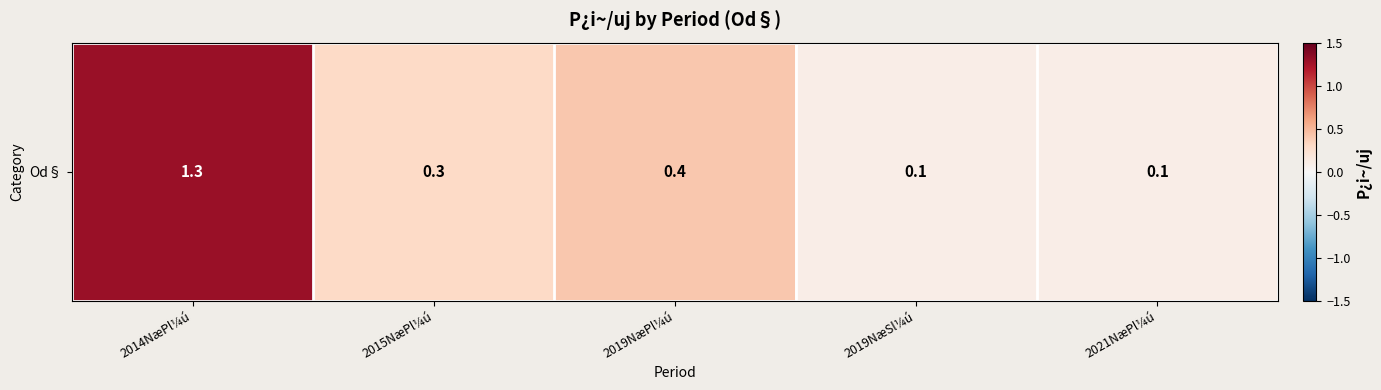

The value at 2015NæPl¼ú is 0.3. True or false?

True